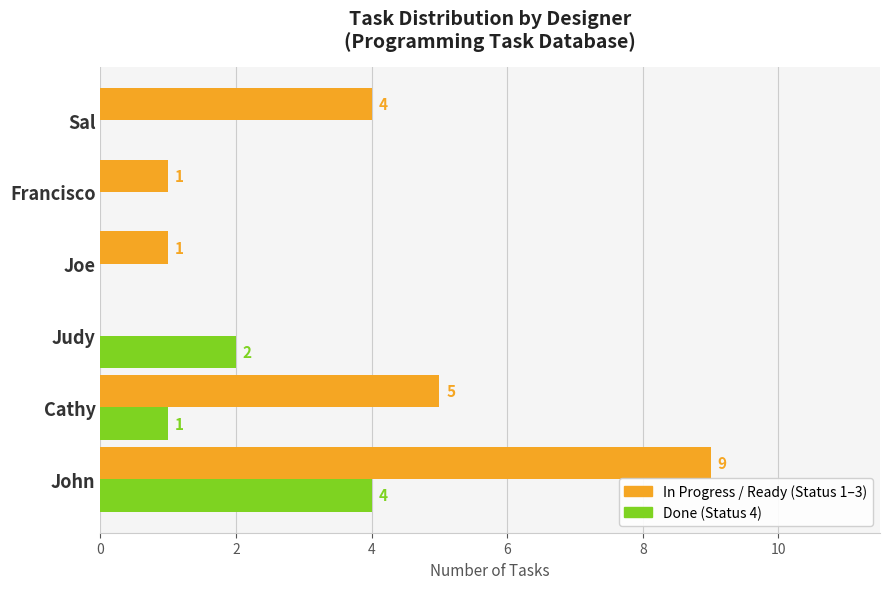

What is the total value across all series at Sal?

4